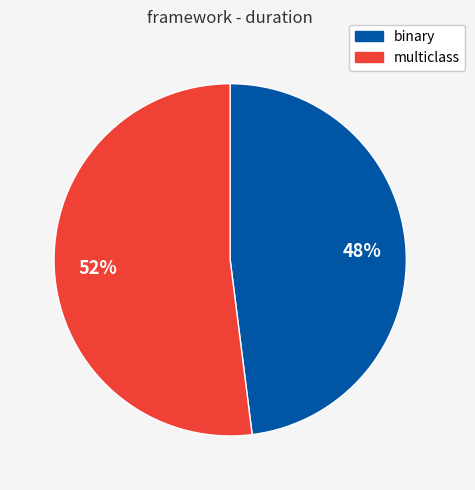

Is there a majority slice in this chart?

Yes